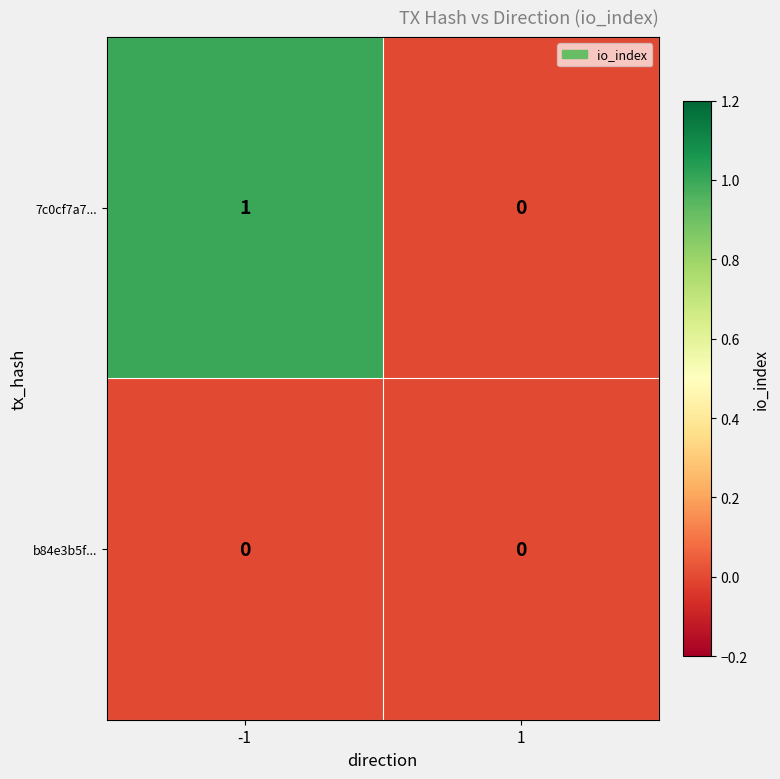

List the series in order of their peak value, highest first.

7c0cf7a7..., b84e3b5f...